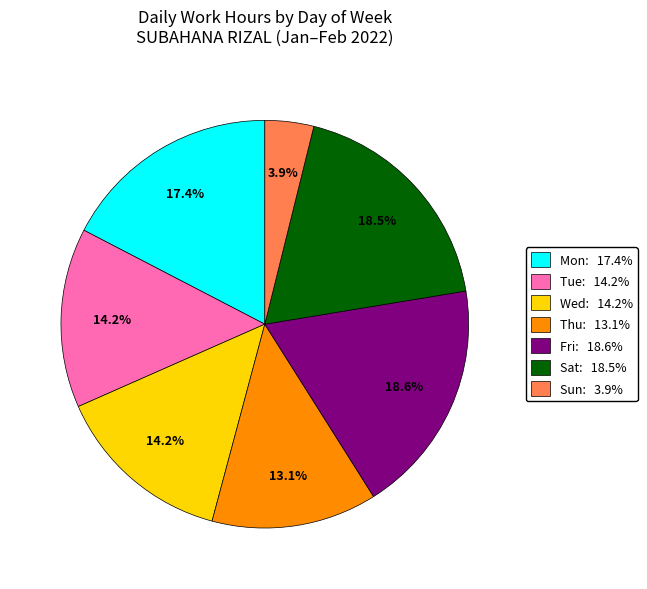

Does any single category account for the majority?

No